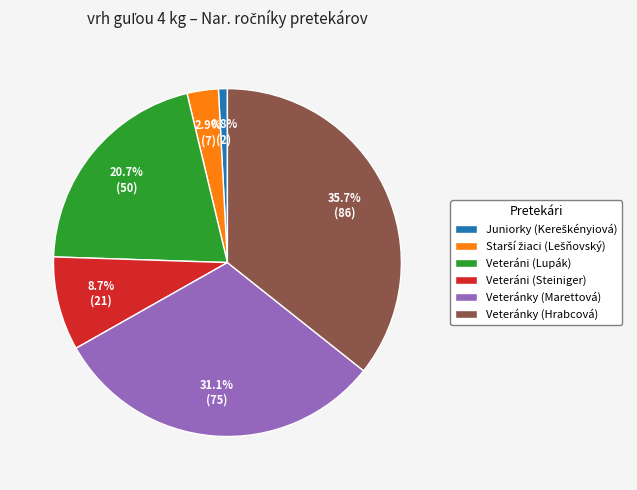

Approximately how many times larger is the value at Veteráni (Lupák) compared to Veteránky (Hrabcová)?

0.6